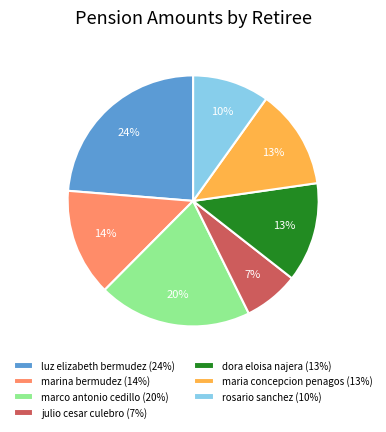

To the nearest percent, what is the average slice percentage?

14%